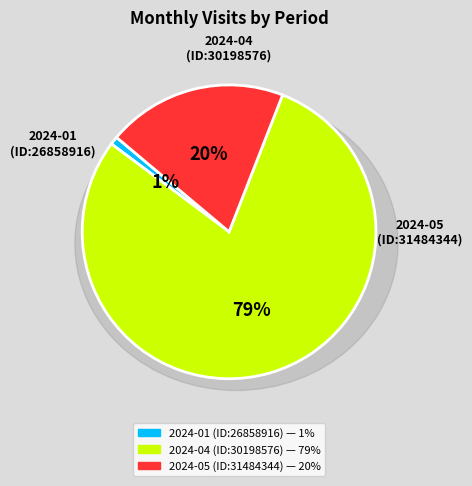

Which has a higher value, 2024-01 (ID:26858916) or 2024-05 (ID:31484344)?

2024-05 (ID:31484344)